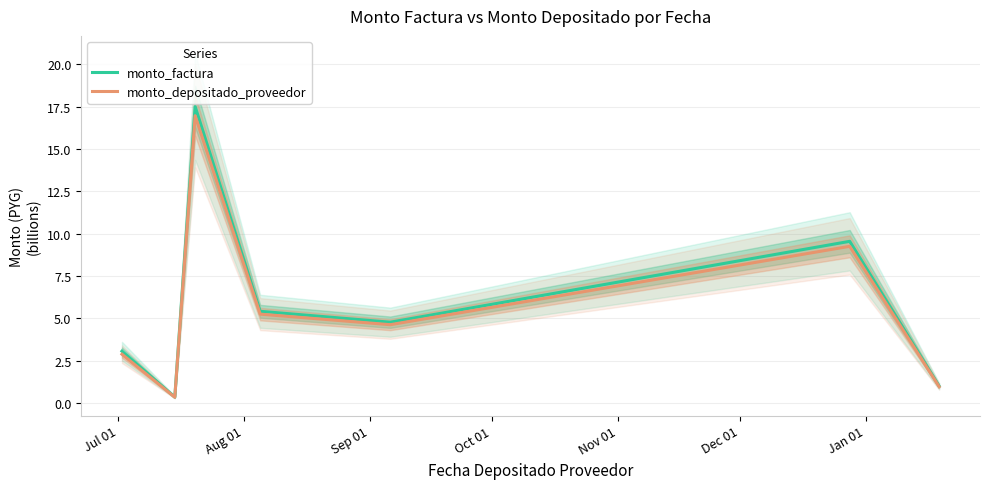

How many values in the monto_factura series exceed 4?

4